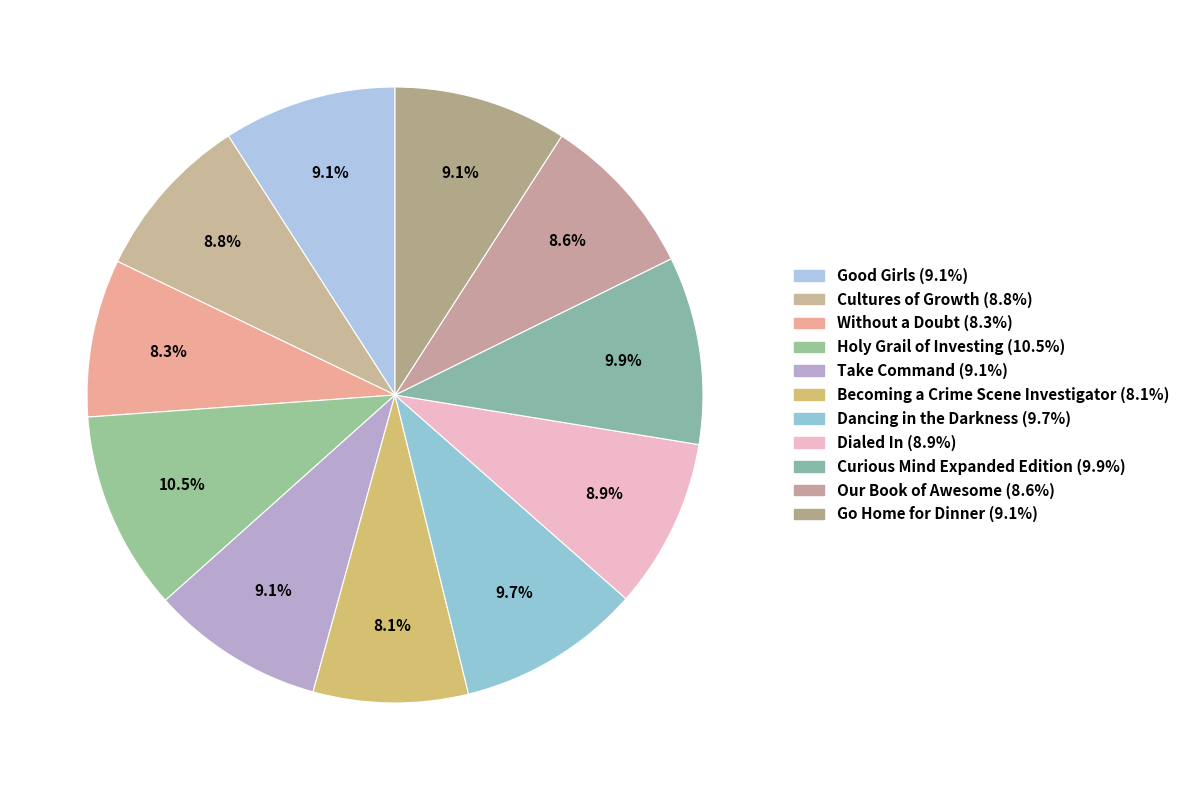

Count the number of slices in the pie.

11